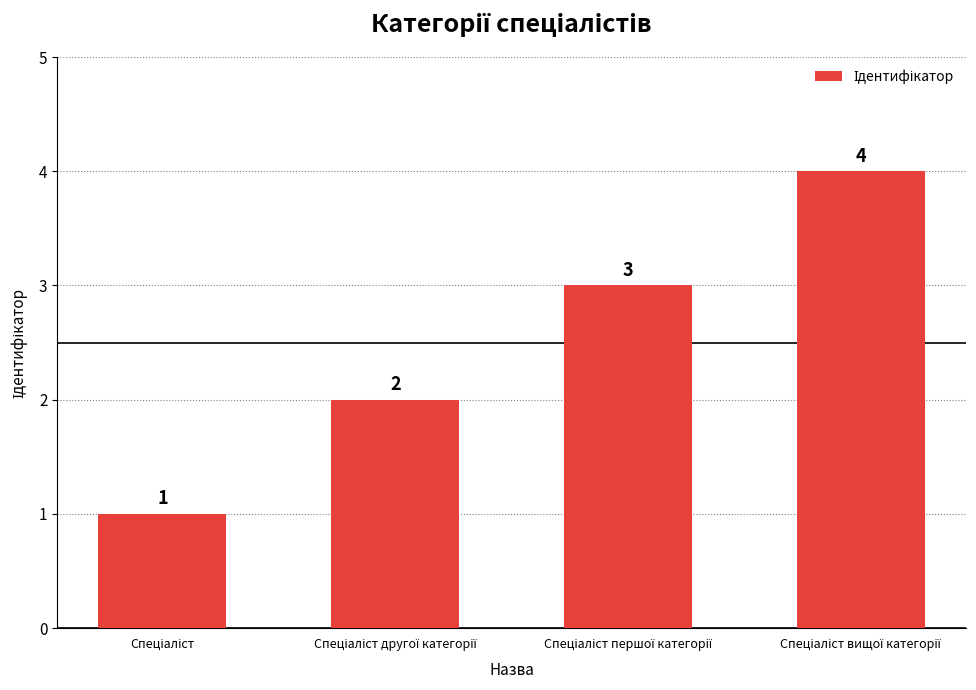

How many values are between 2 and 4?

3